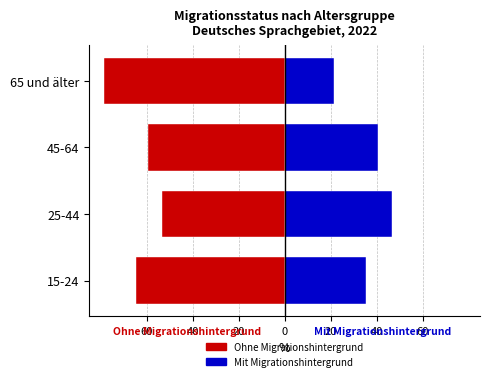

How many values in the Ohne Migrationshintergrund series exceed -59?

1